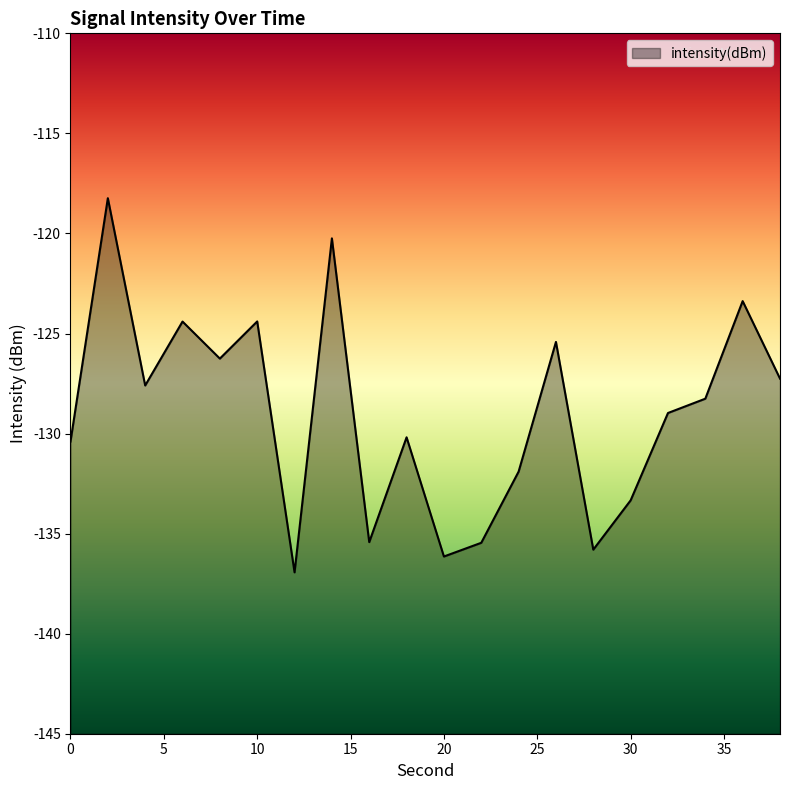

What is the sum of all values?

-2580.0